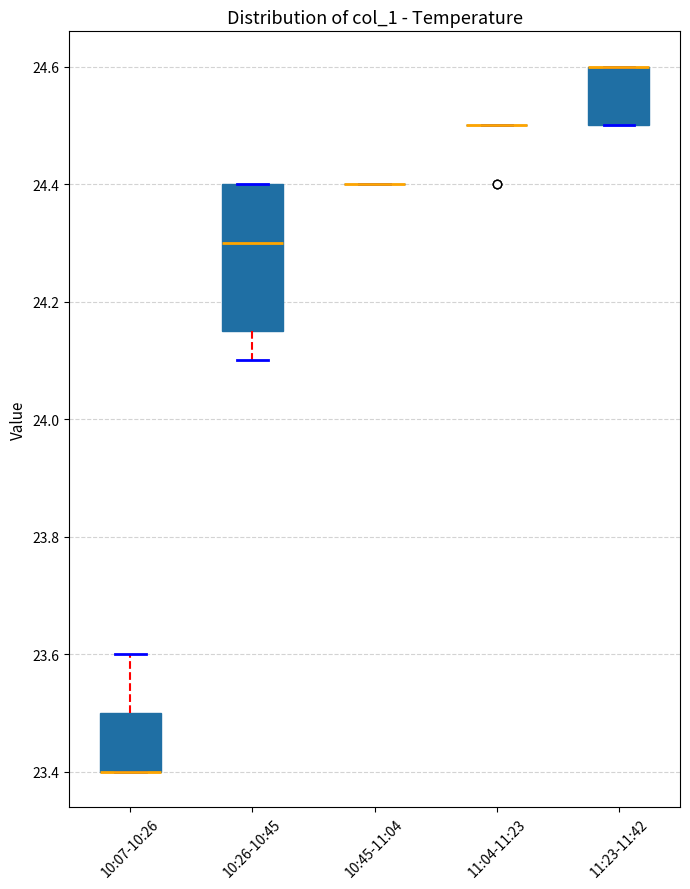

Reading left to right, read every box against the y-axis: the position of its median line, the range the box covers, and the ends of its whiskers. The values are not printed on the chart, so give them approximately, as read against the axis.

10:07-10:26: median 23.40 (drawn on the box's lower edge), box 23.40 to 23.50, whiskers 23.40 to 23.60
10:26-10:45: median 24.30, box 24.16 to 24.40, whiskers 24.10 to 24.40
10:45-11:04: box collapsed to a line at 24.40, whiskers 24.40 to 24.40
11:04-11:23: box collapsed to a line at 24.50, whiskers 24.50 to 24.50
11:23-11:42: median 24.60 (drawn on the box's upper edge), box 24.50 to 24.60, whiskers 24.50 to 24.60